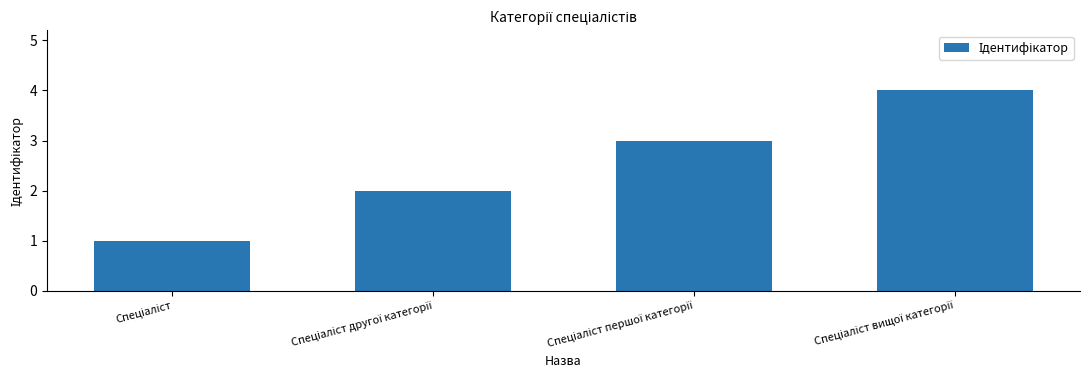

What is the greatest value displayed?

4